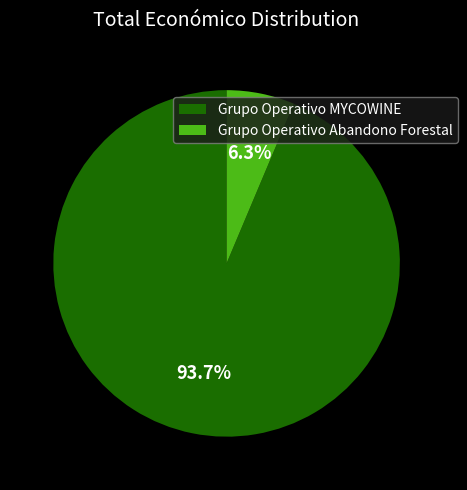

How many slices are in this pie chart?

2